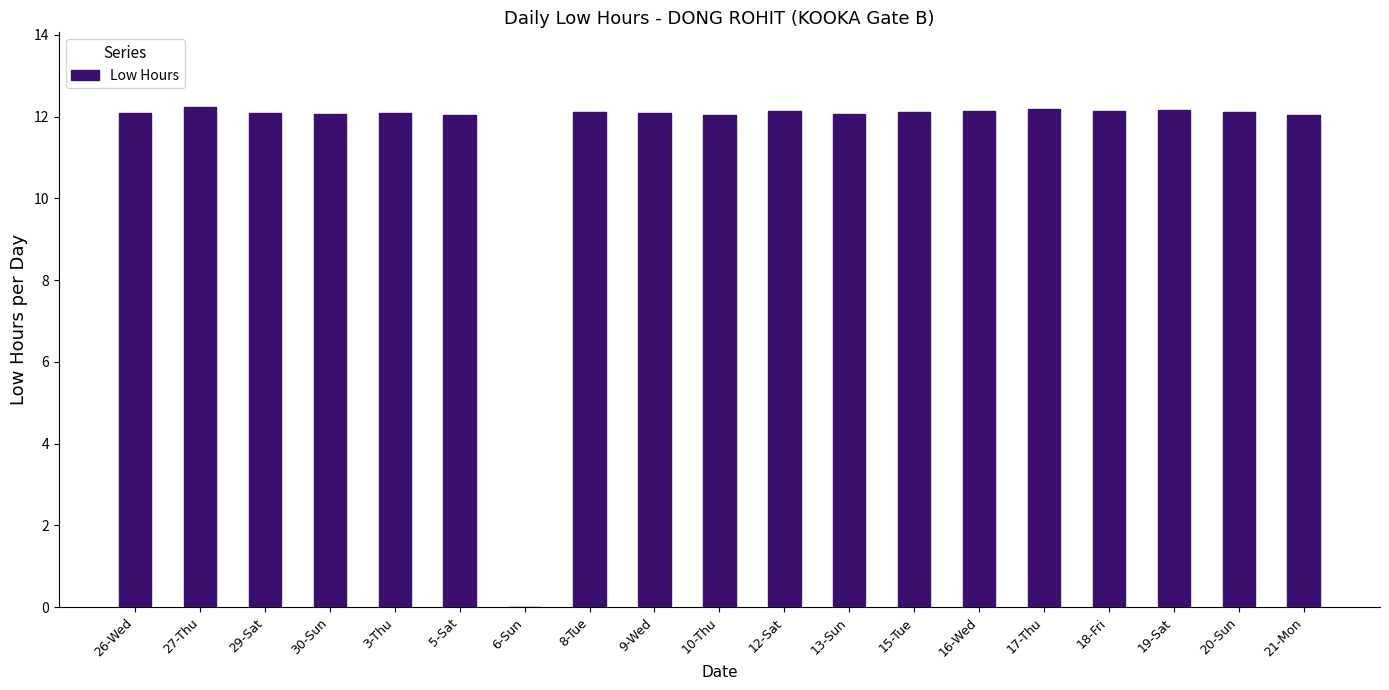

What is the sum of all values?

218.0